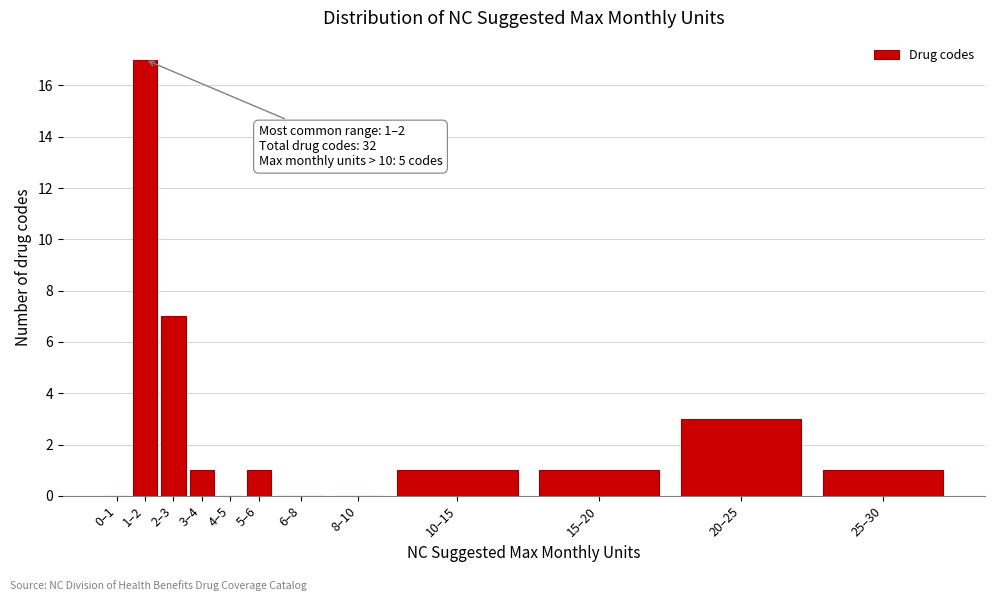

Reading right to left, transcribe all the data shown in this chart.

25–30=1	20–25=3	15–20=1	10–15=1	8–10=0	6–8=0	5–6=1	4–5=0	3–4=1	2–3=7	1–2=17	0–1=0